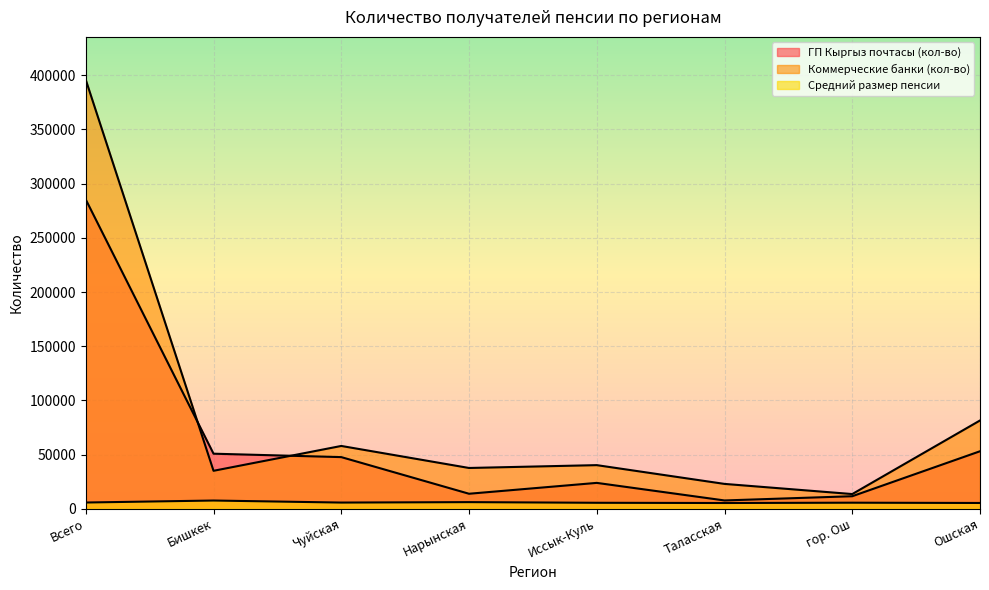

How many interior local peaks does the Средний размер пенсии series have?

3